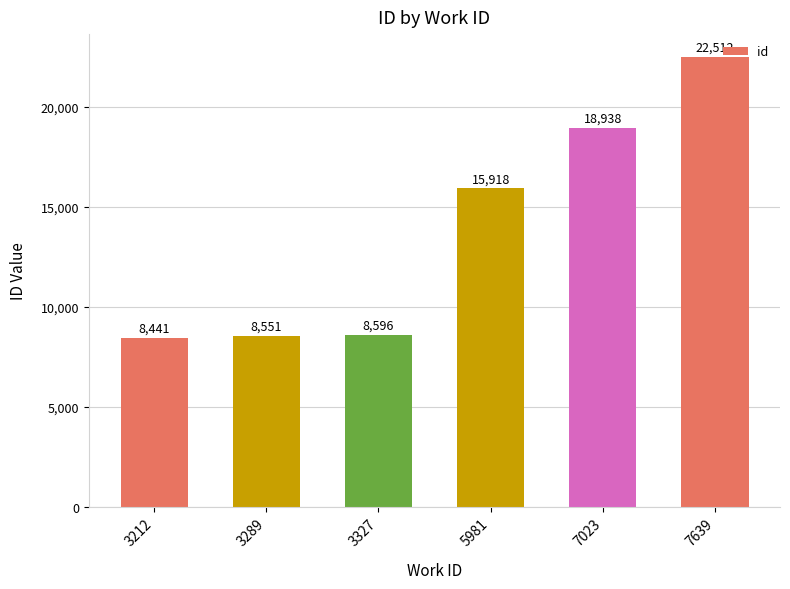

True or false: the data shows 6755 at 5981.

False